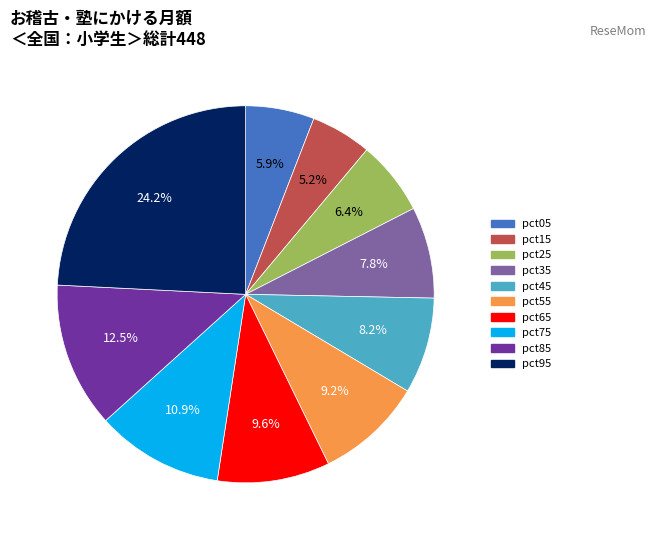

Is there a majority slice in this chart?

No